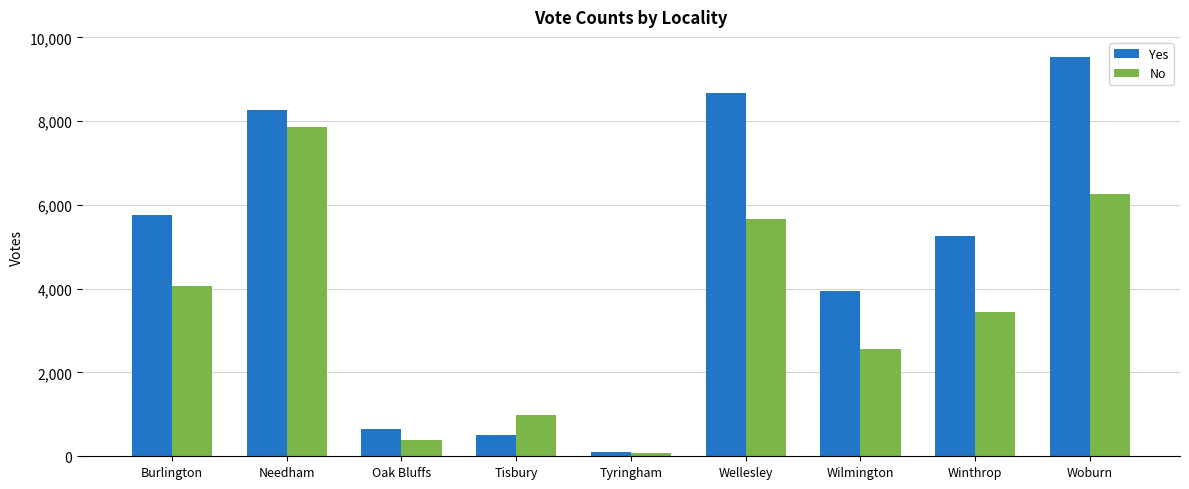

The value of Yes at Tyringham is 93. True or false?

True